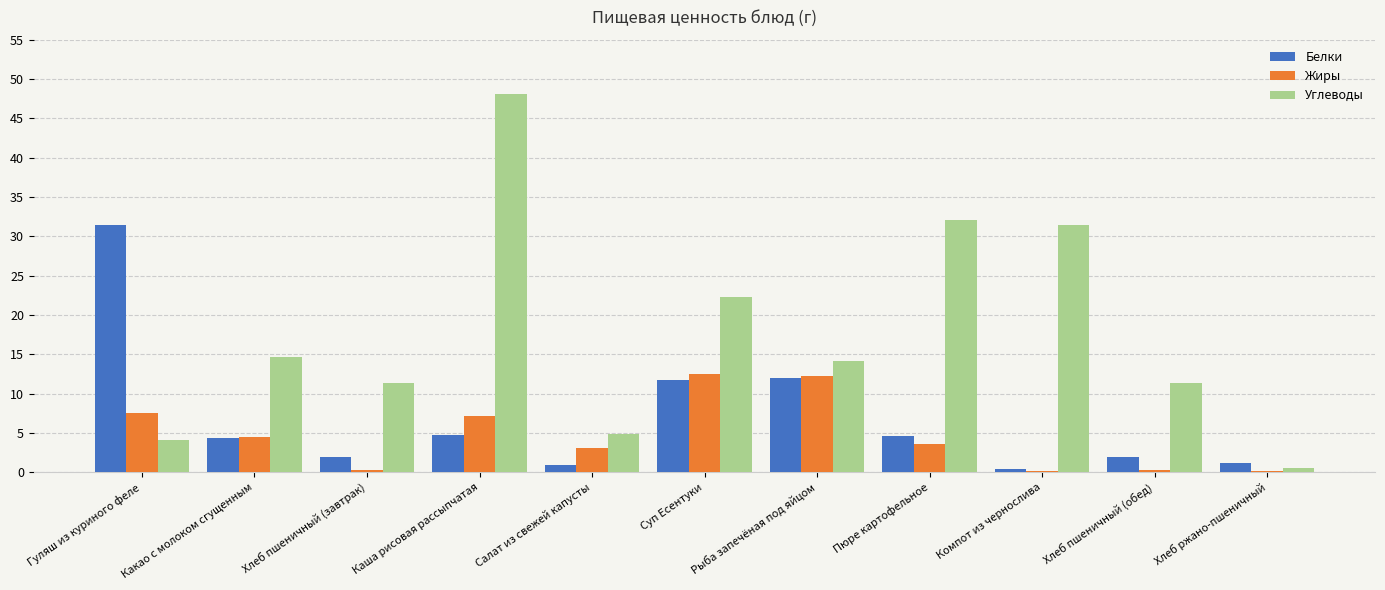

Which series has the largest total across all categories?

Углеводы